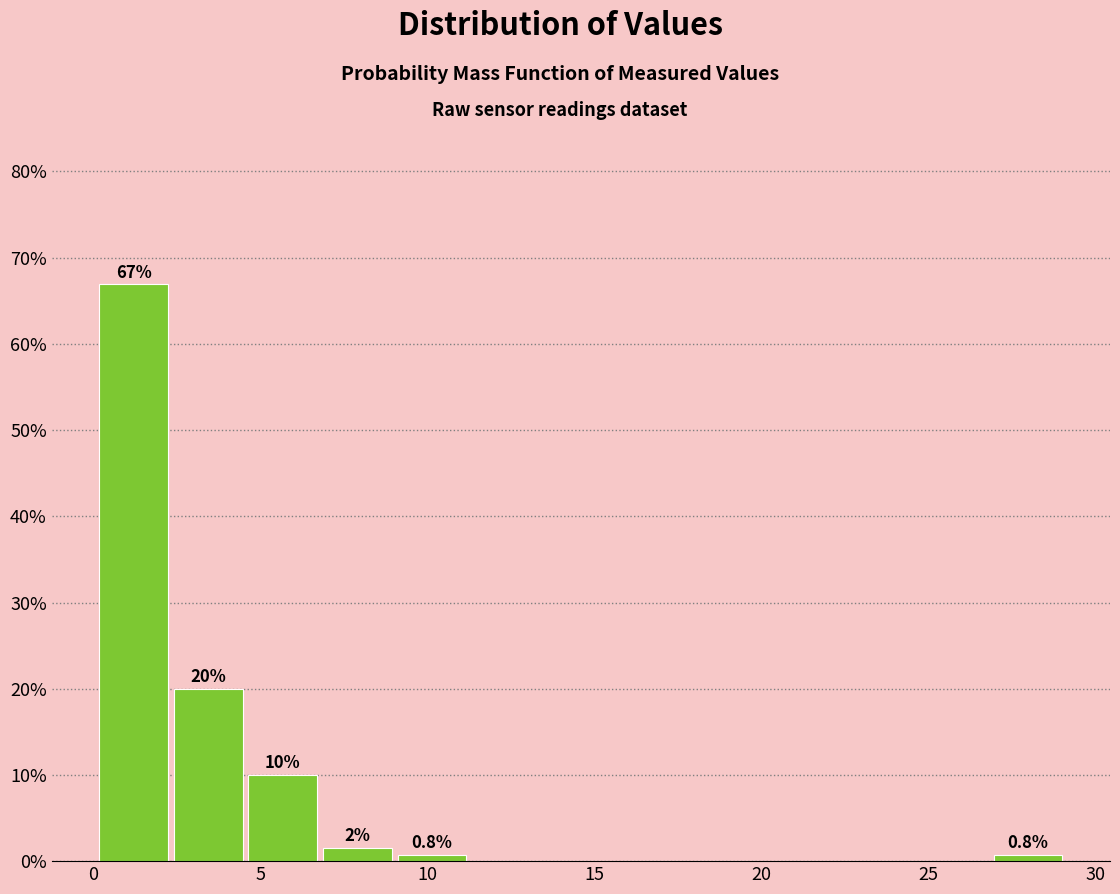

Over which range of the x-axis is the bar tallest?

0.0 to 2.5